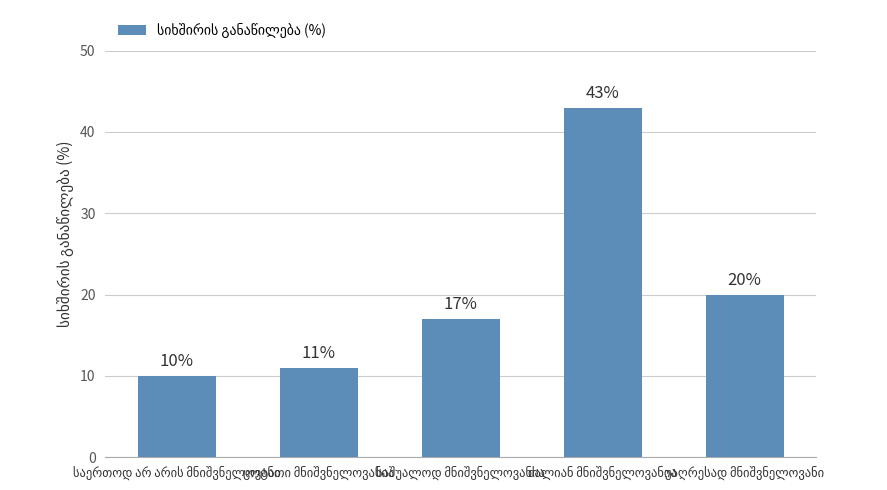

What is the value of the 4th bar from the left?

43